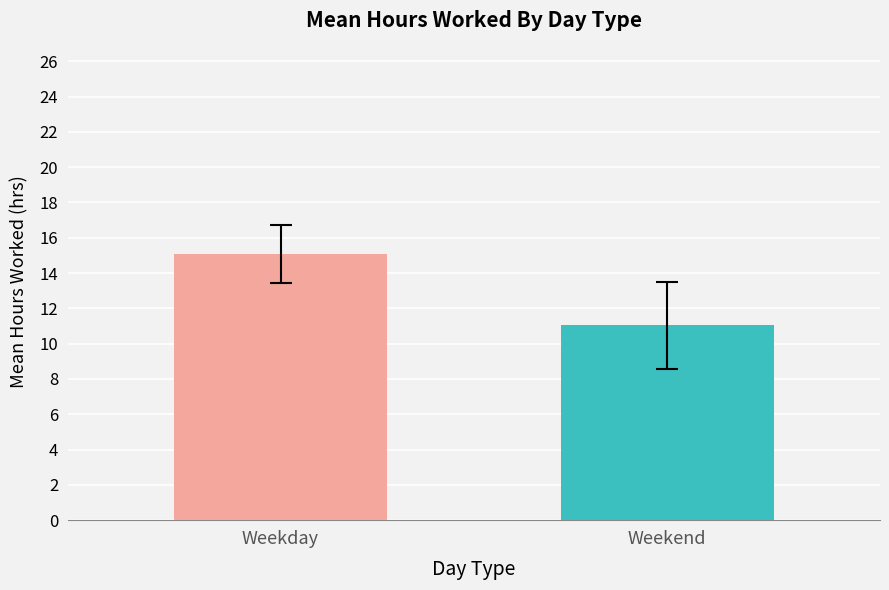

What is the smallest value displayed?

11.1